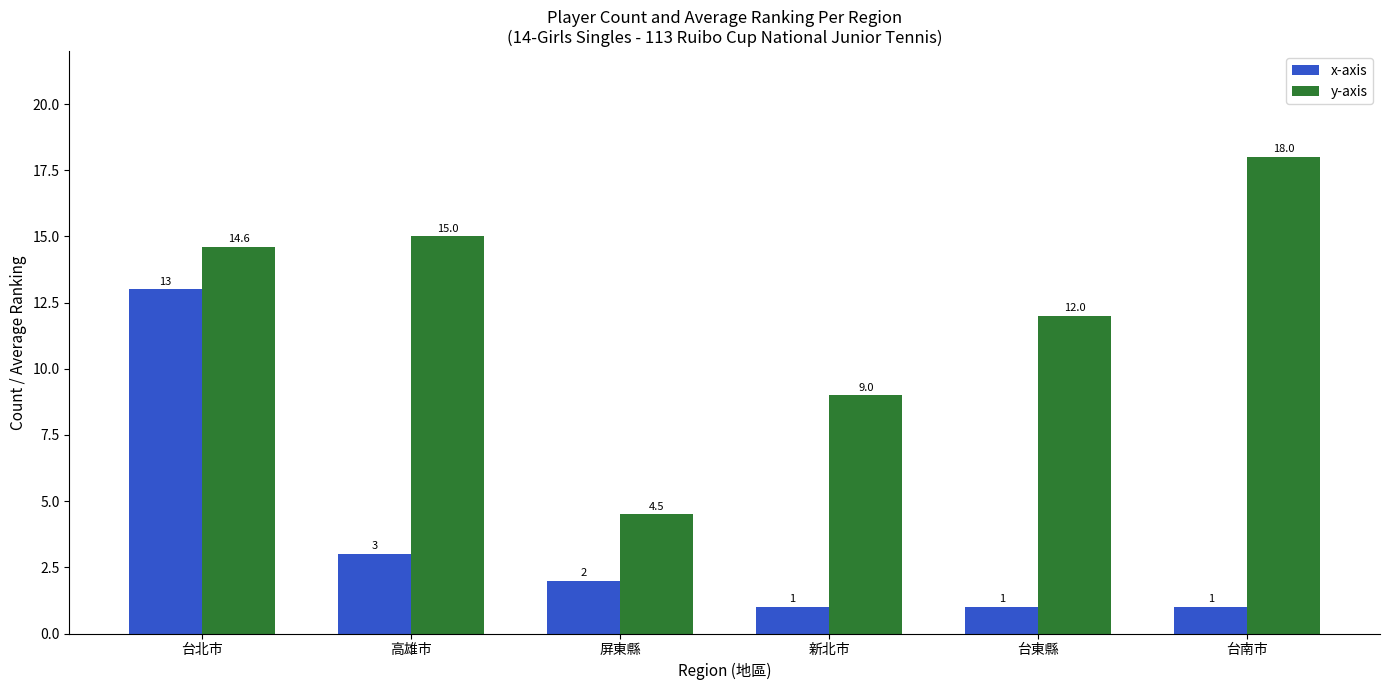

At which label does x-axis reach its peak?

台北市